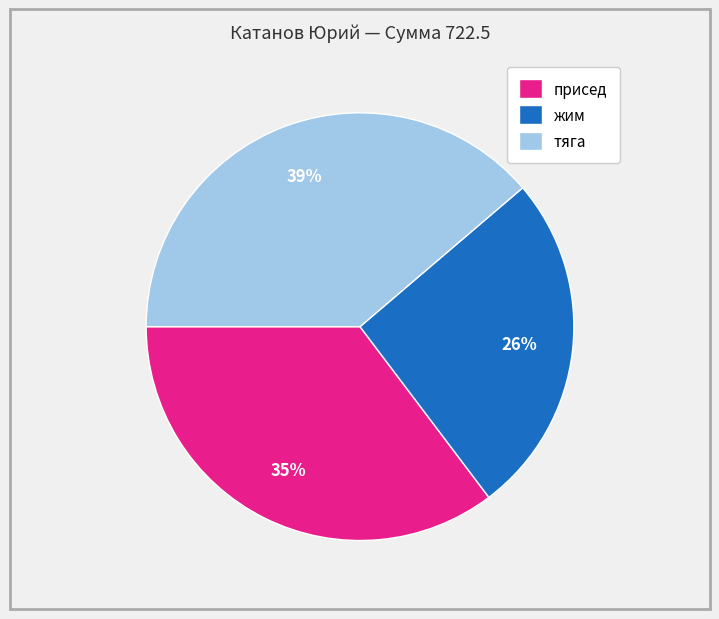

How many segments does this pie chart have?

3